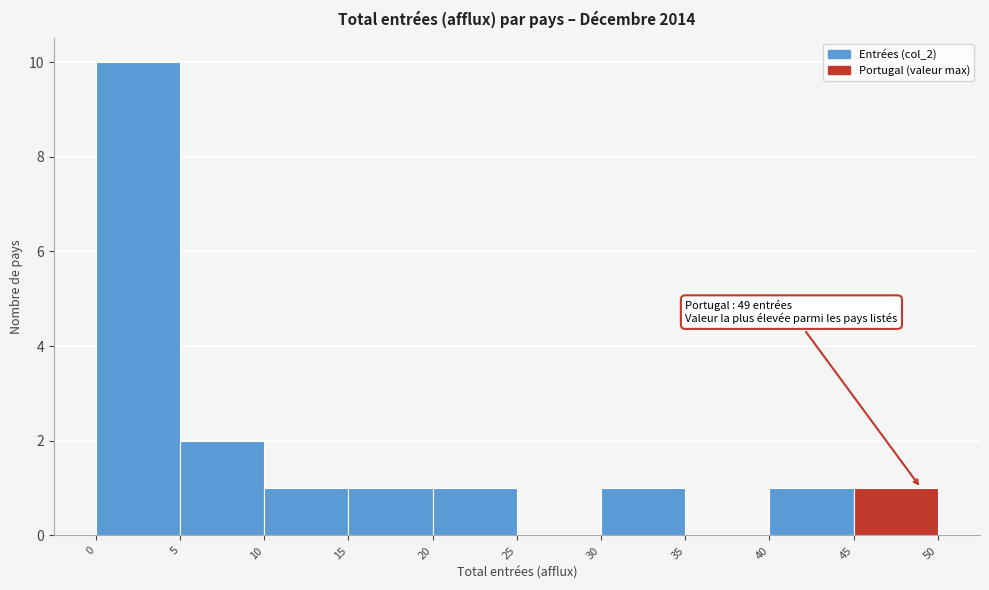

Over which range of the x-axis is the bar tallest?

0 to 5